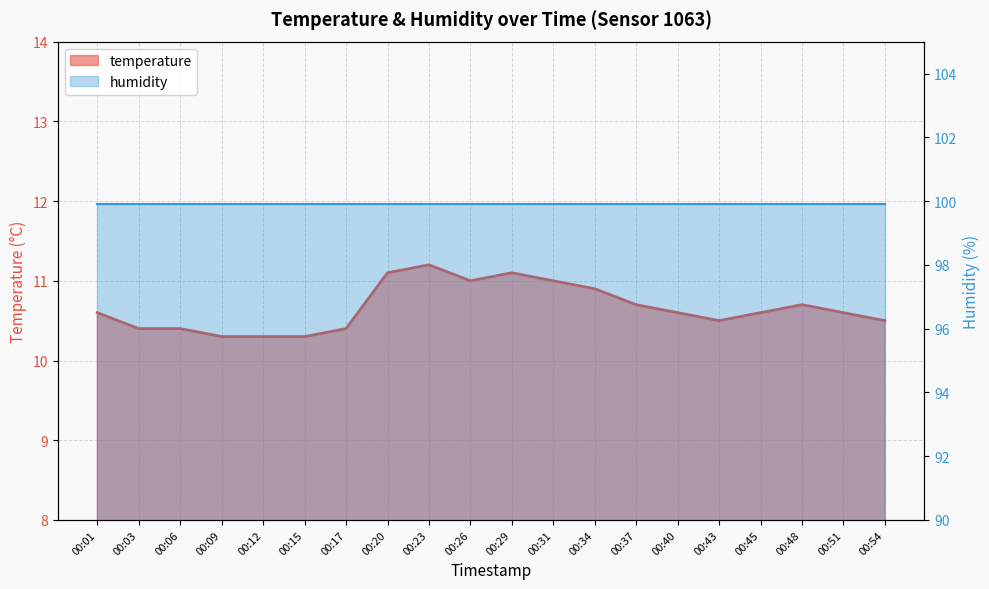

What is the value of the 19th point from the left?

10.6